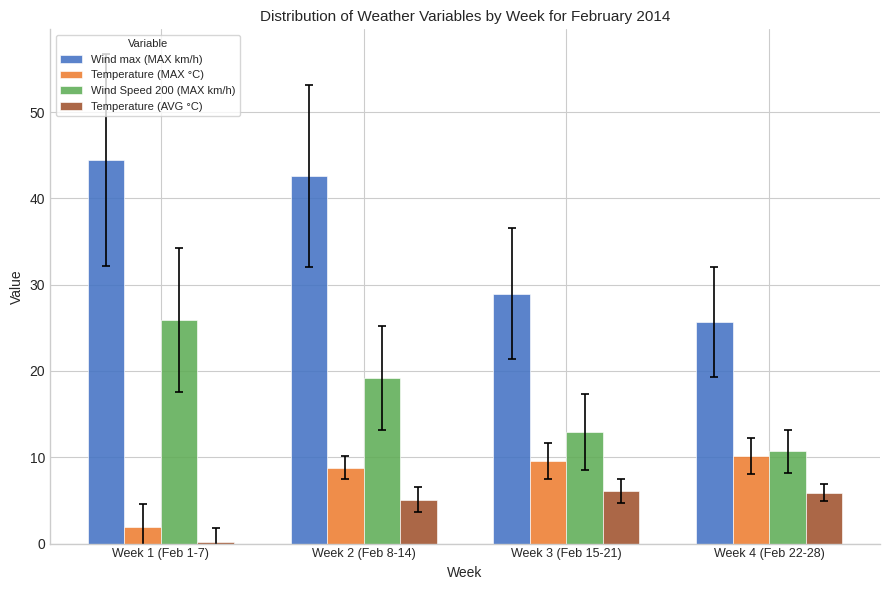

Between Week 2 (Feb 8-14) and Week 4 (Feb 22-28), which series saw the biggest shift?

Wind max (MAX km/h)